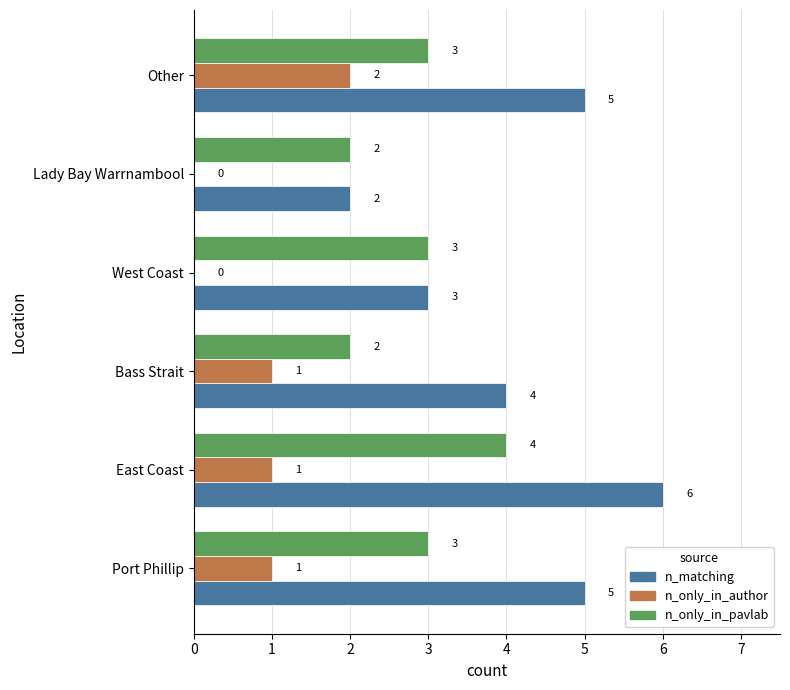

Which series has the largest total across all categories?

n_matching